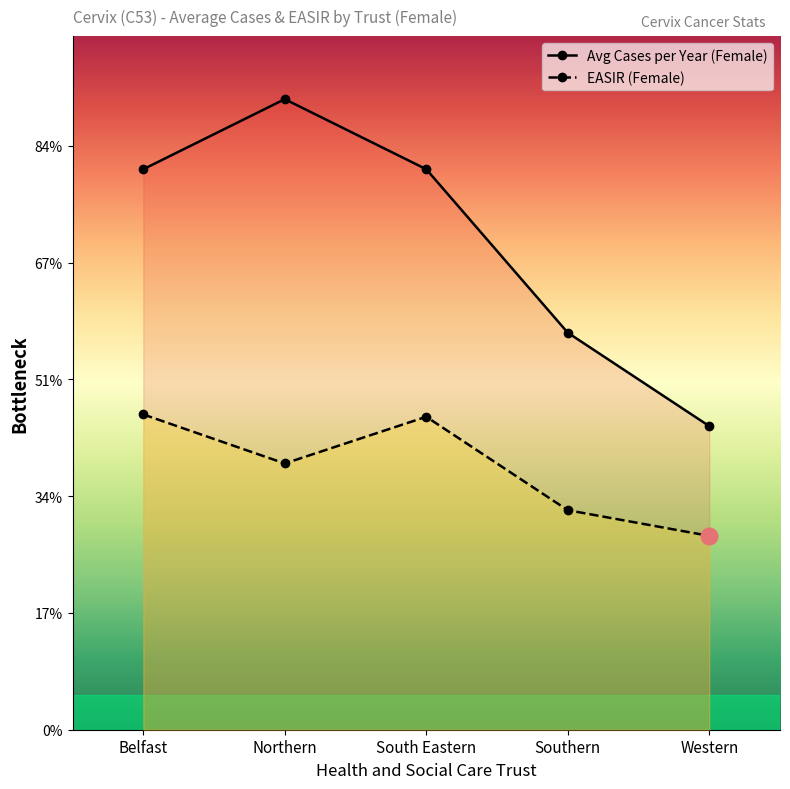

What is the label of the 1st point from the left?

Belfast